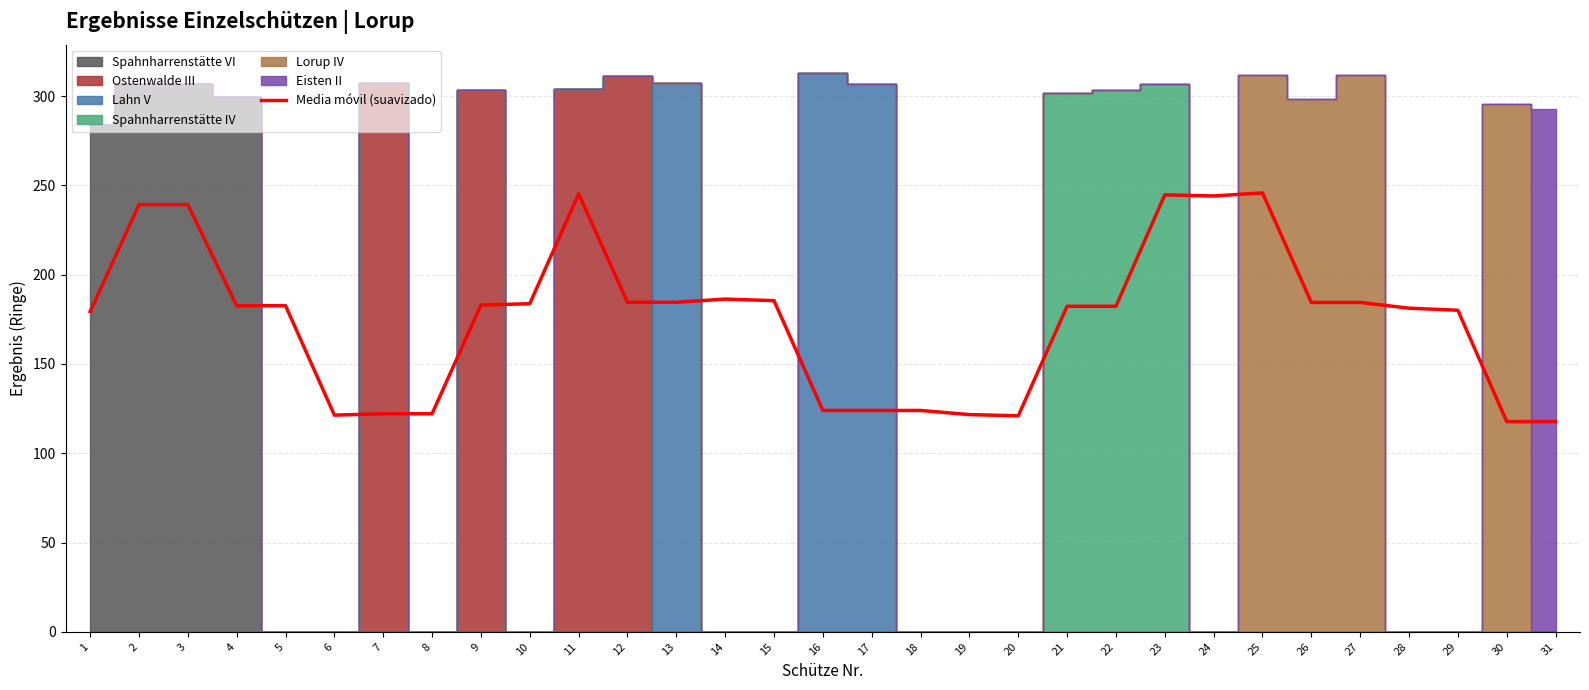

Reading right to left, list all the values displayed in this chart.

117.7	117.7	180.1	181.2	184.4	184.4	245.8	244.0	244.7	182.3	182.3	120.9	121.6	123.9	123.9	123.9	185.4	186.3	184.5	184.5	245.2	183.7	182.9	122.1	122.1	121.3	182.6	182.5	239.2	239.2	179.3